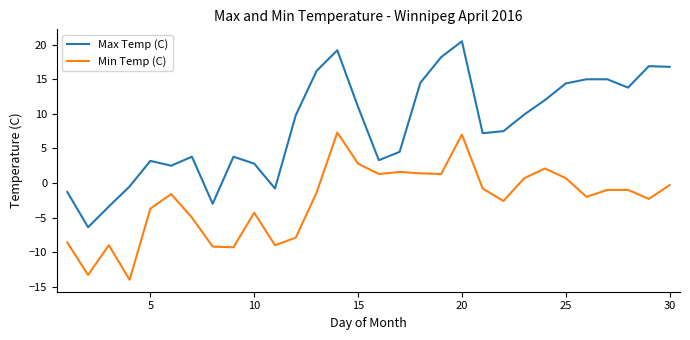

Rank the series by their maximum value, from highest to lowest.

Max Temp (C), Min Temp (C)